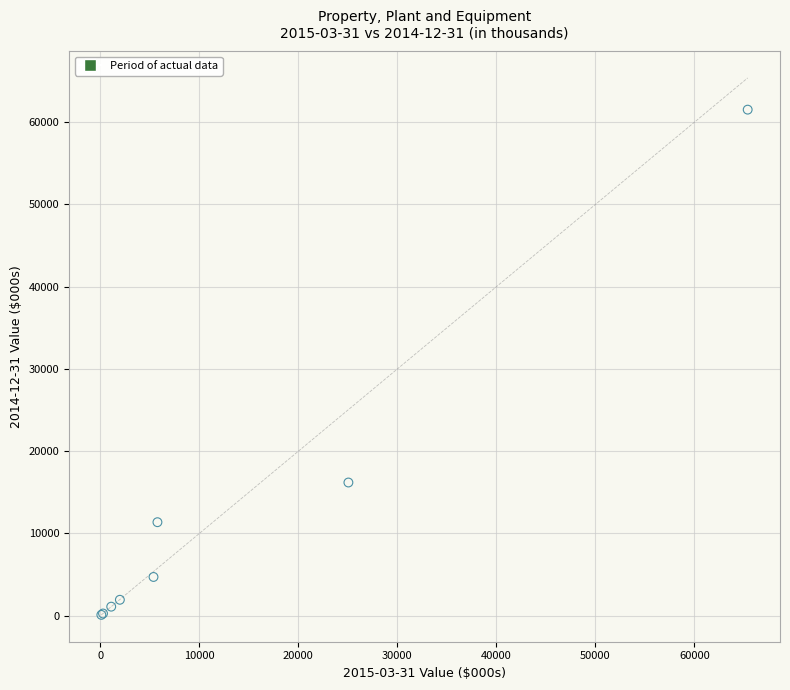

What Y value in the scatter plot is closest to 30816?

16196